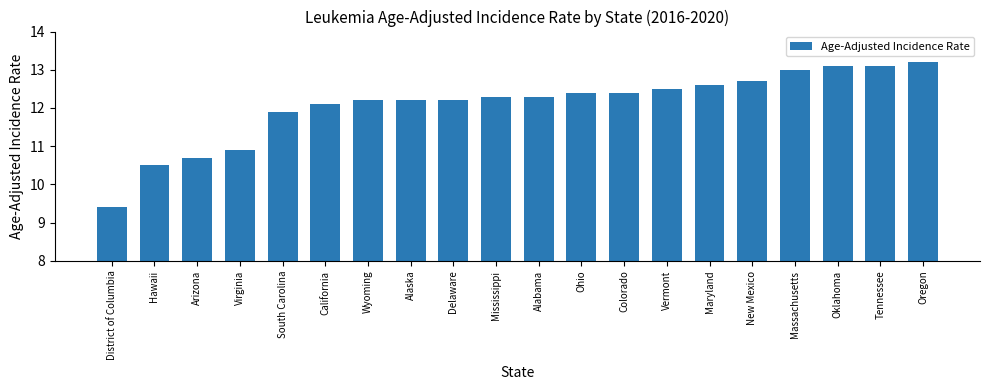

Where does the data first go above 12?

California